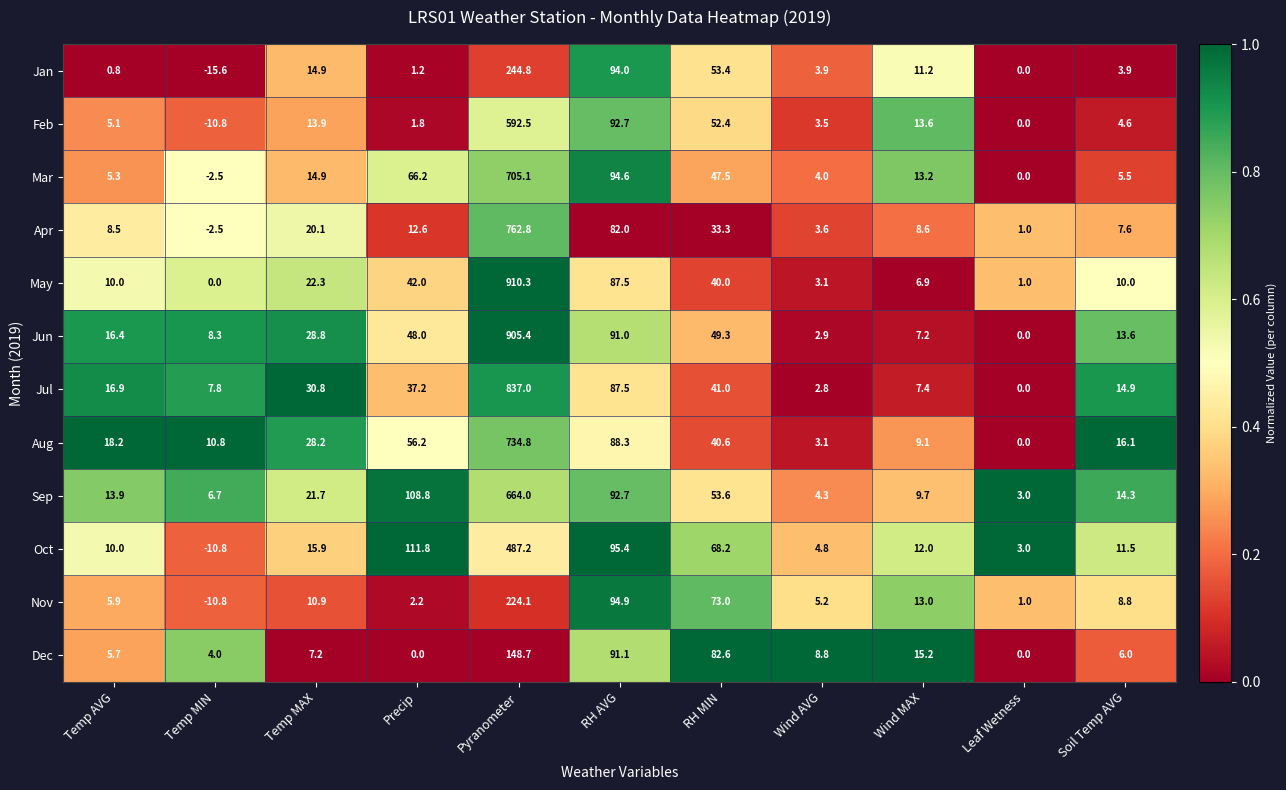

Count the number of data series in this chart.

12